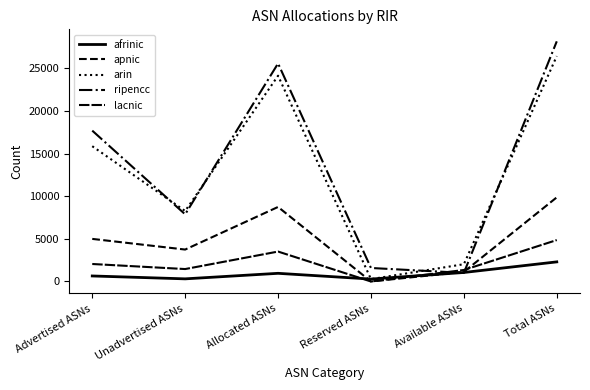

What is the maximum value shown in the chart?

28184